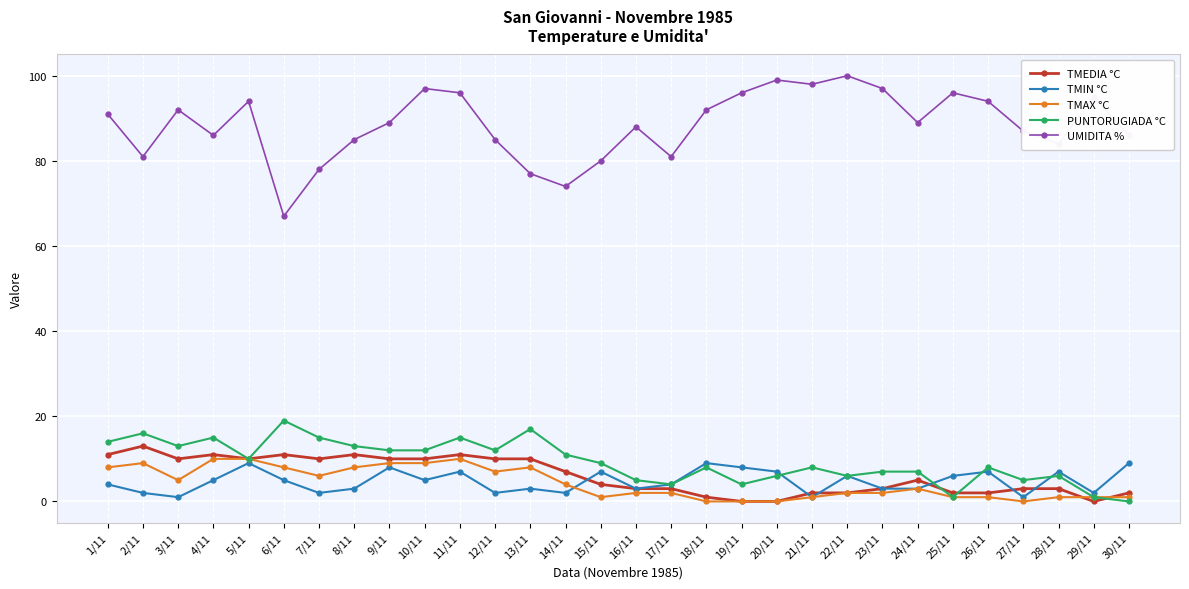

What is the maximum value shown in the chart?

100